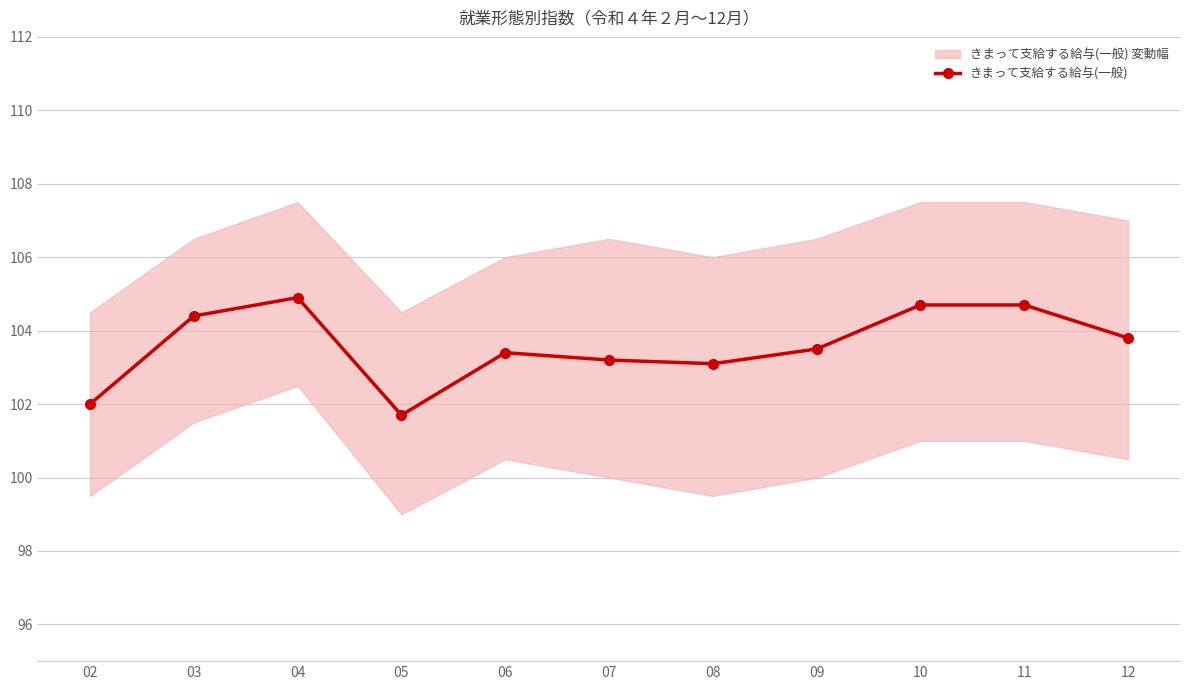

What is the value of the 3rd point from the left?

104.9